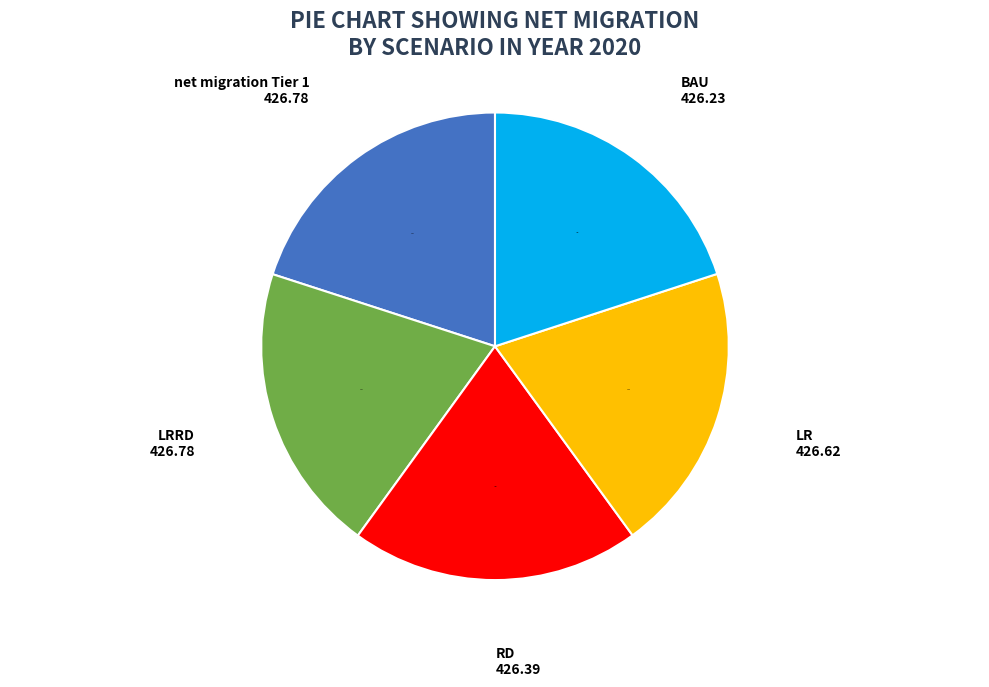

Does any single category account for the majority?

No